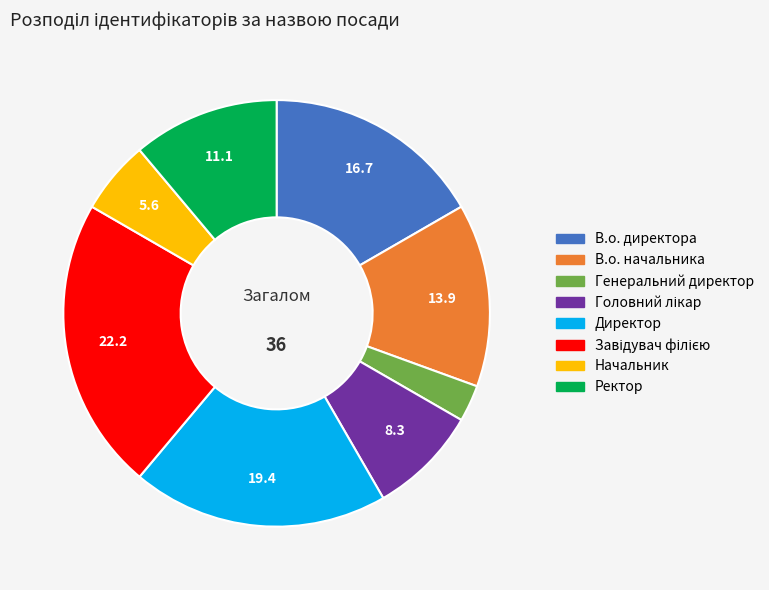

What is the smallest slice in the pie chart?

Генеральний директор